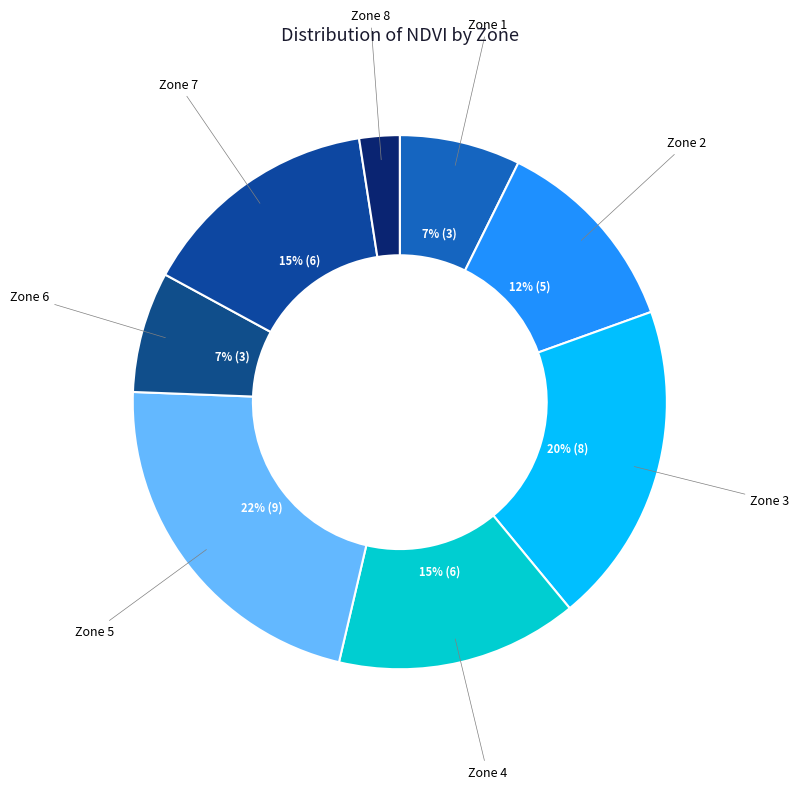

To the nearest percent, what is the average slice percentage?

12%